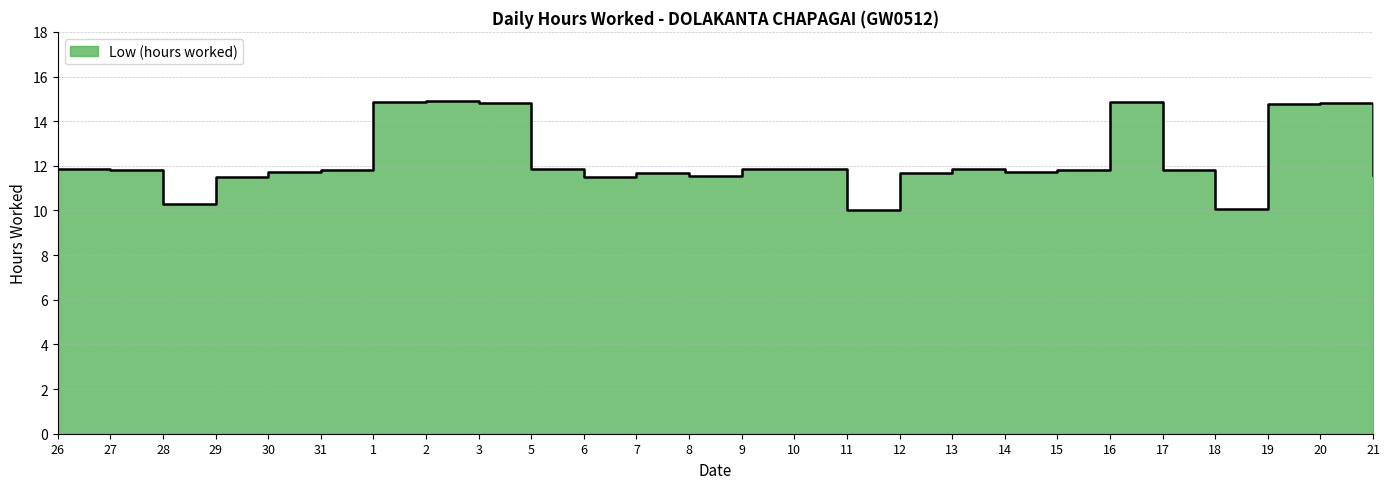

What is the greatest value displayed?

14.9